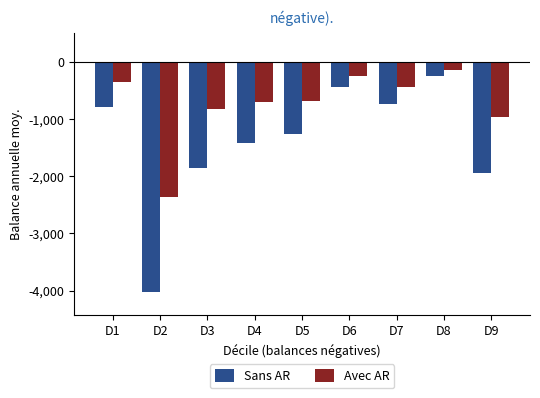

What is the difference between the maximum and second lowest values in the Avec AR series?

821